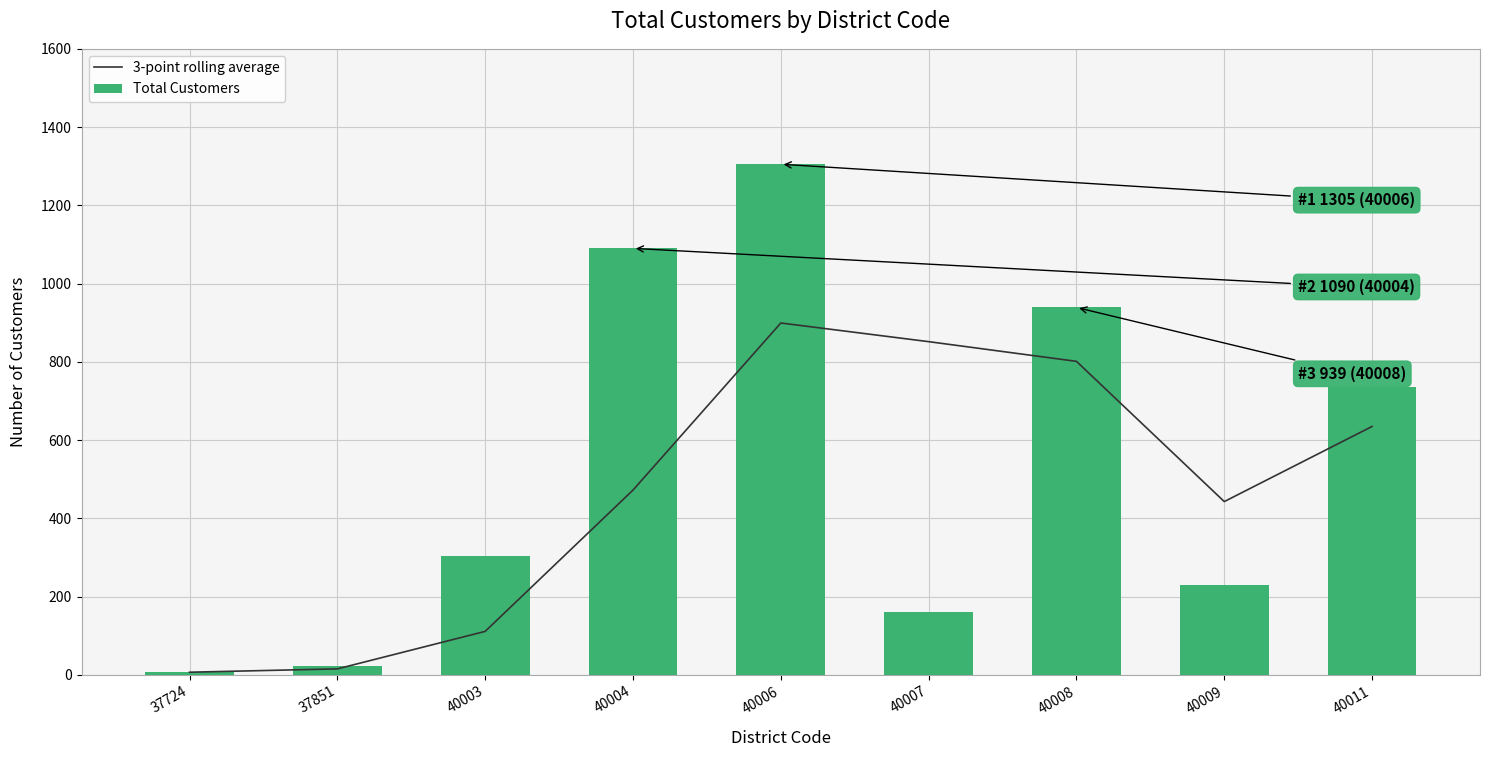

True or false: 3-point rolling average has a value of 851.7 at 40007.

True